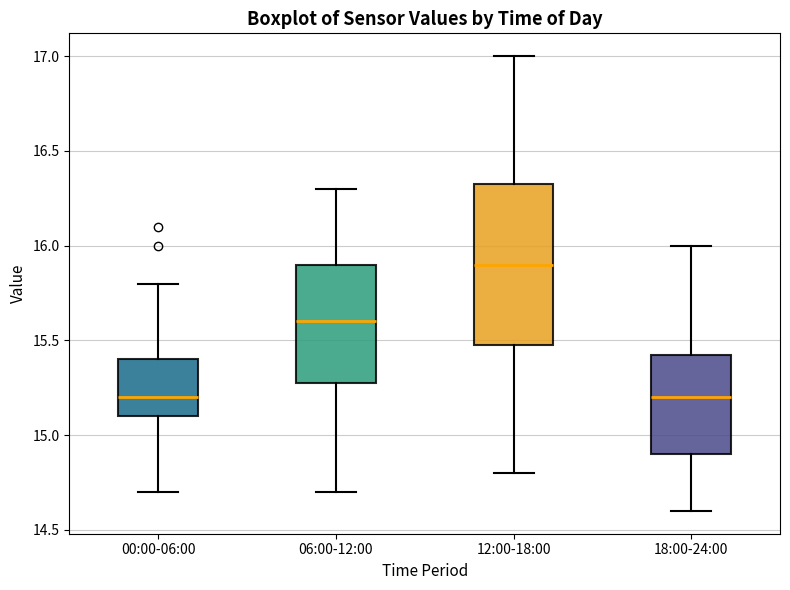

Reading left to right, read every box against the y-axis: the position of its median line, the range the box covers, and the ends of its whiskers. The values are not printed on the chart, so give them approximately, as read against the axis.

00:00-06:00: median 15.20, box 15.10 to 15.40, whiskers 14.70 to 15.80
06:00-12:00: median 15.60, box 15.30 to 15.90, whiskers 14.70 to 16.30
12:00-18:00: median 15.90, box 15.50 to 16.35, whiskers 14.80 to 17.00
18:00-24:00: median 15.20, box 14.90 to 15.45, whiskers 14.60 to 16.00